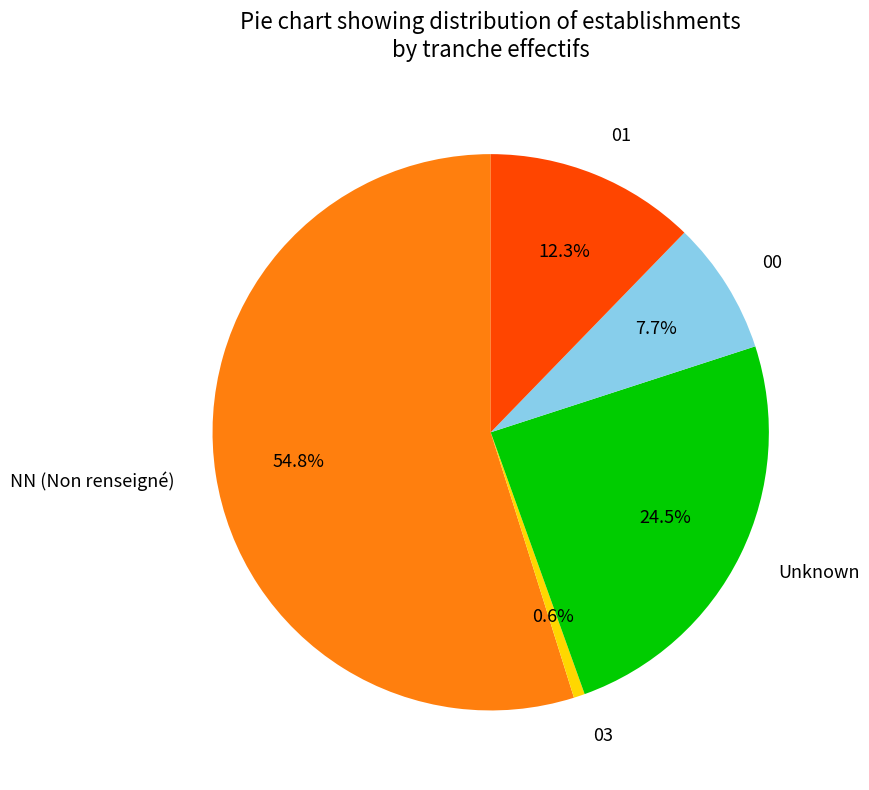

How many segments does this pie chart have?

5